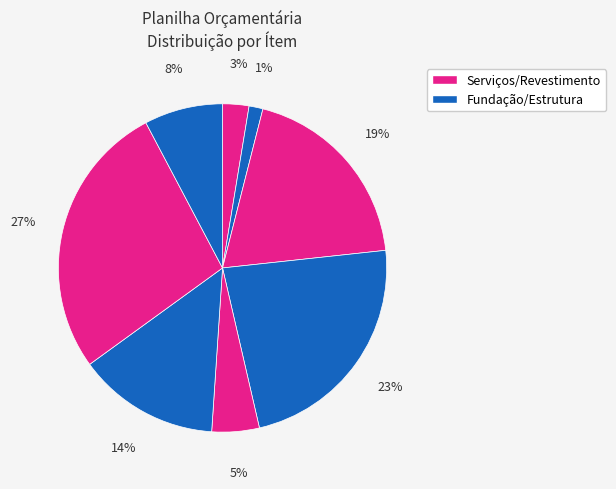

Count the number of slices in the pie.

8